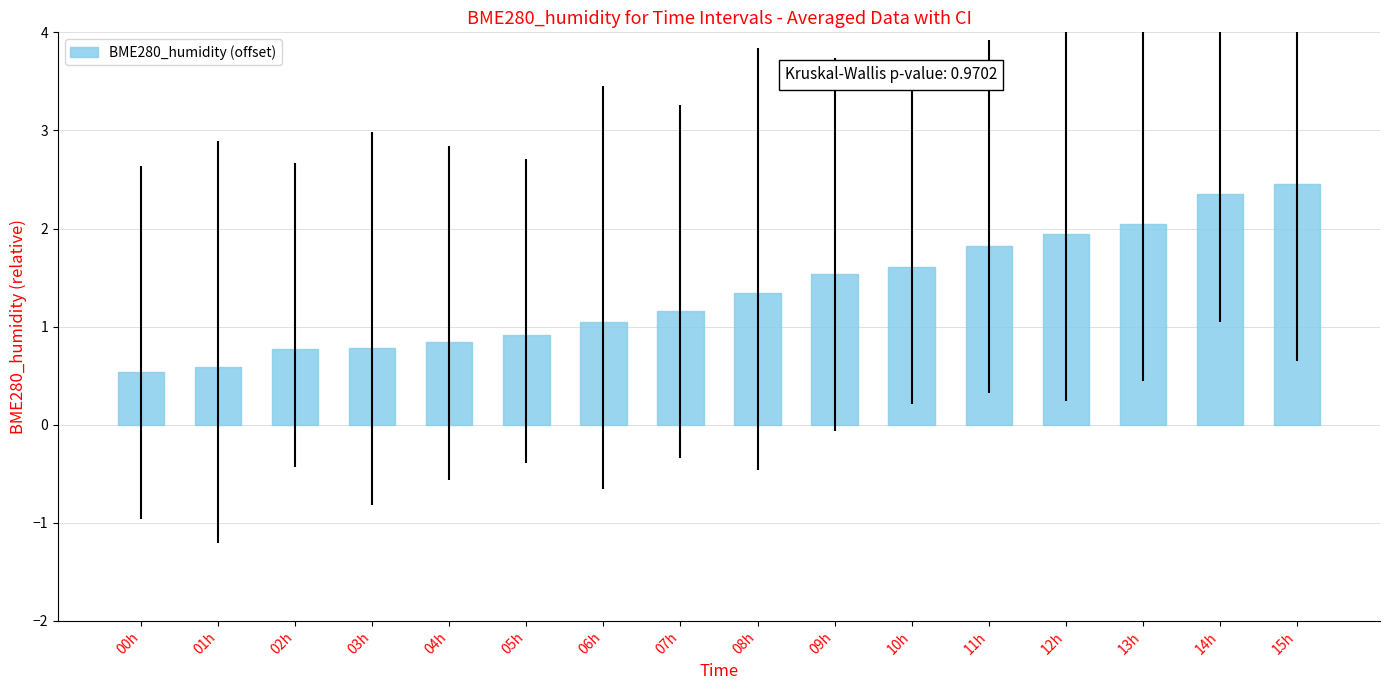

How many series are shown in this chart?

1